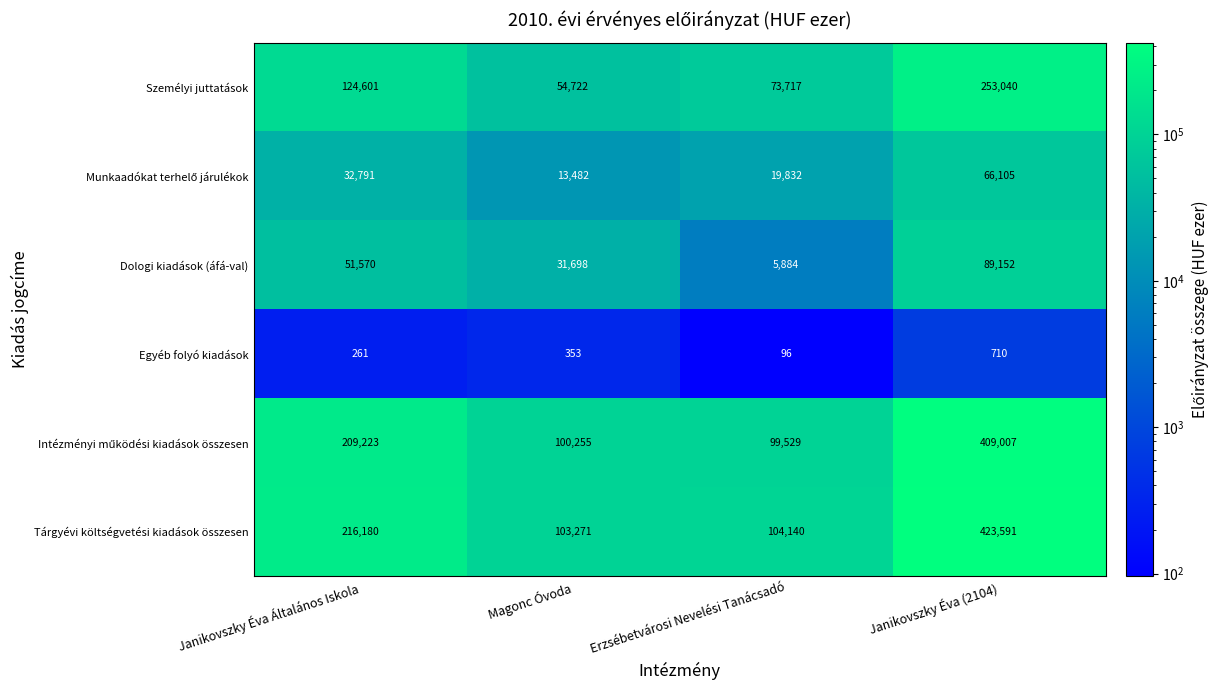

Which series has the largest total across all categories?

Tárgyévi költségvetési kiadások összesen